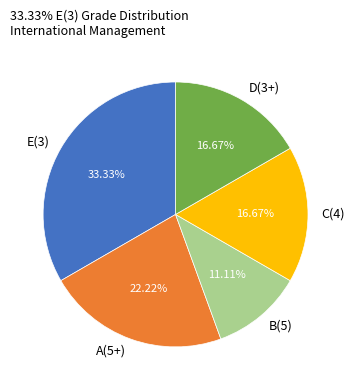

The E(3) slice represents 33% of the pie. True or false?

True